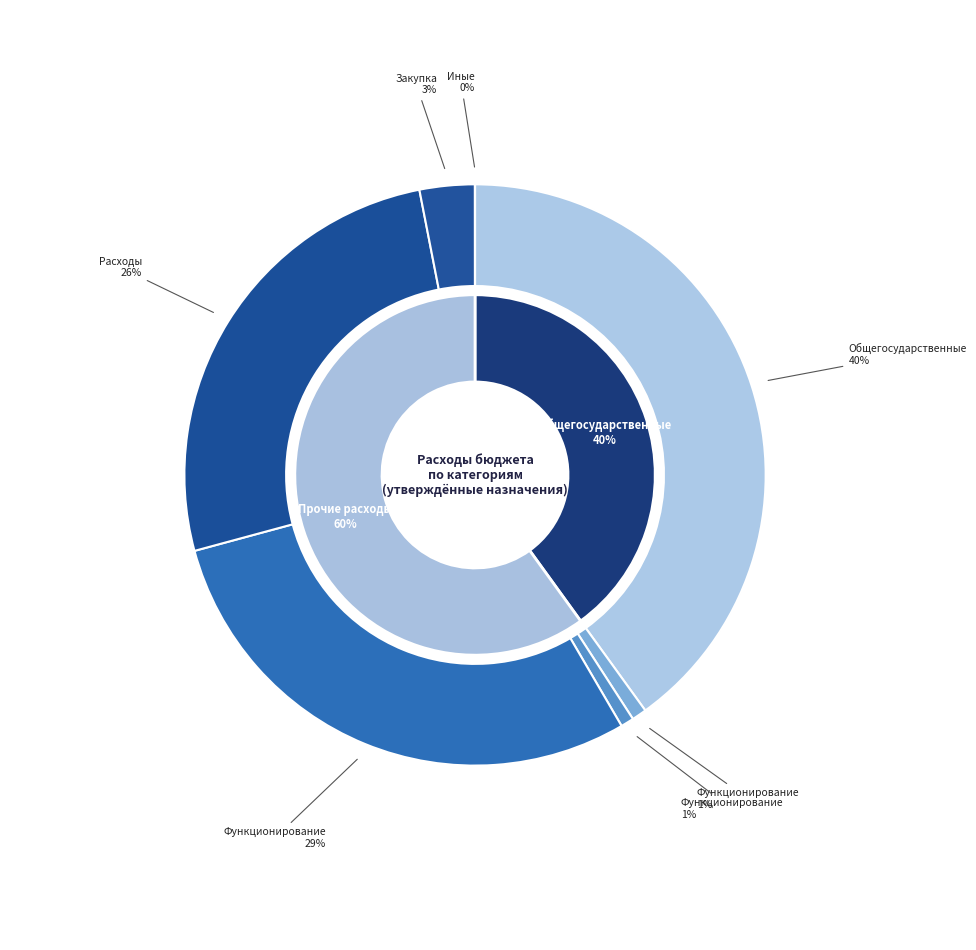

Rank the categories by value from lowest to highest.

Иные бюджетные ассигнования, Функционирование законодательных органов, Функционирование высшего должностного лица, Закупка товаров, работ и услуг, Расходы на выплаты персоналу, Функционирование Правительства, ОБЩЕГОСУДАРСТВЕННЫЕ ВОПРОСЫ